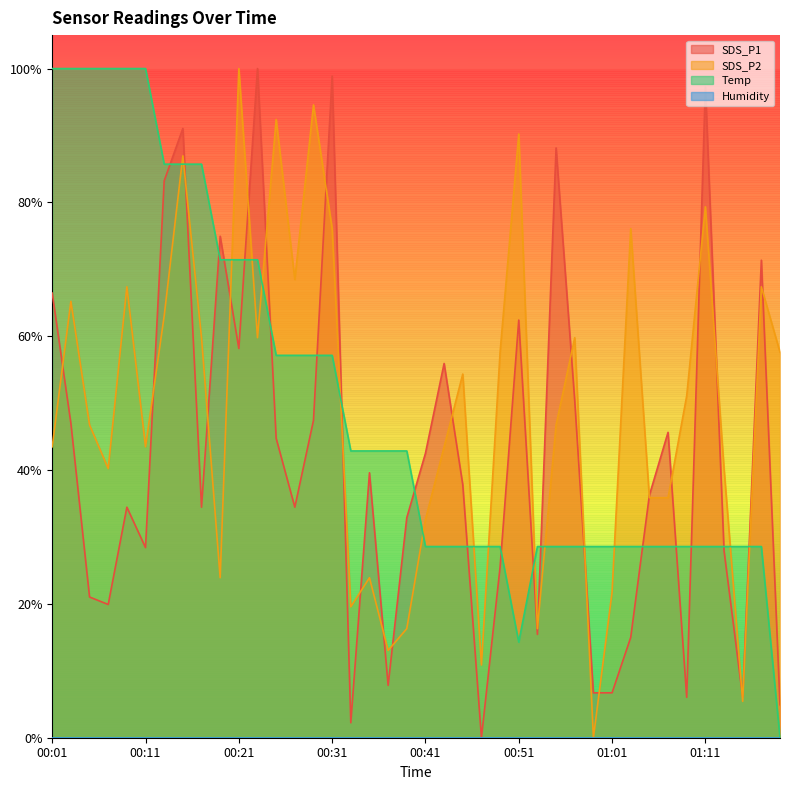

Is it true that SDS_P1 equals 0.6 at 00:35?

False